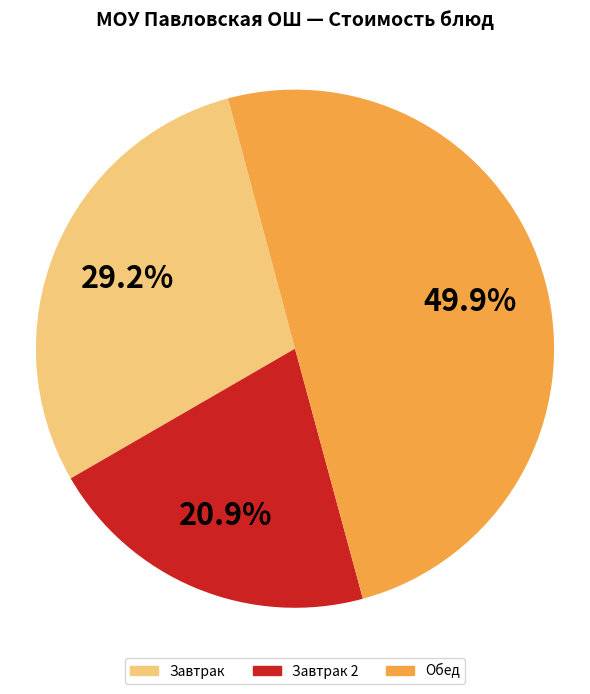

To the nearest percent, what is the difference between the largest and smallest slice percentages?

29%